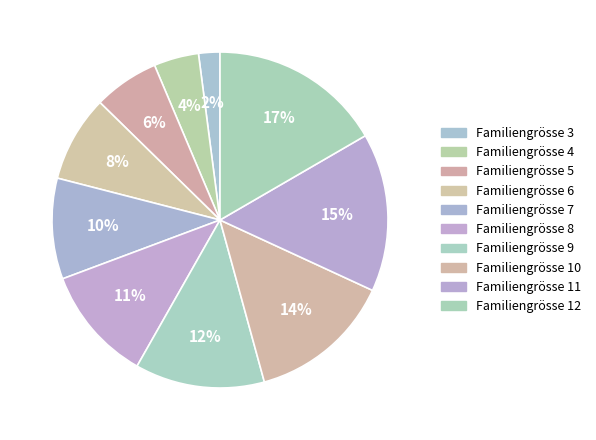

How many segments does this pie chart have?

10